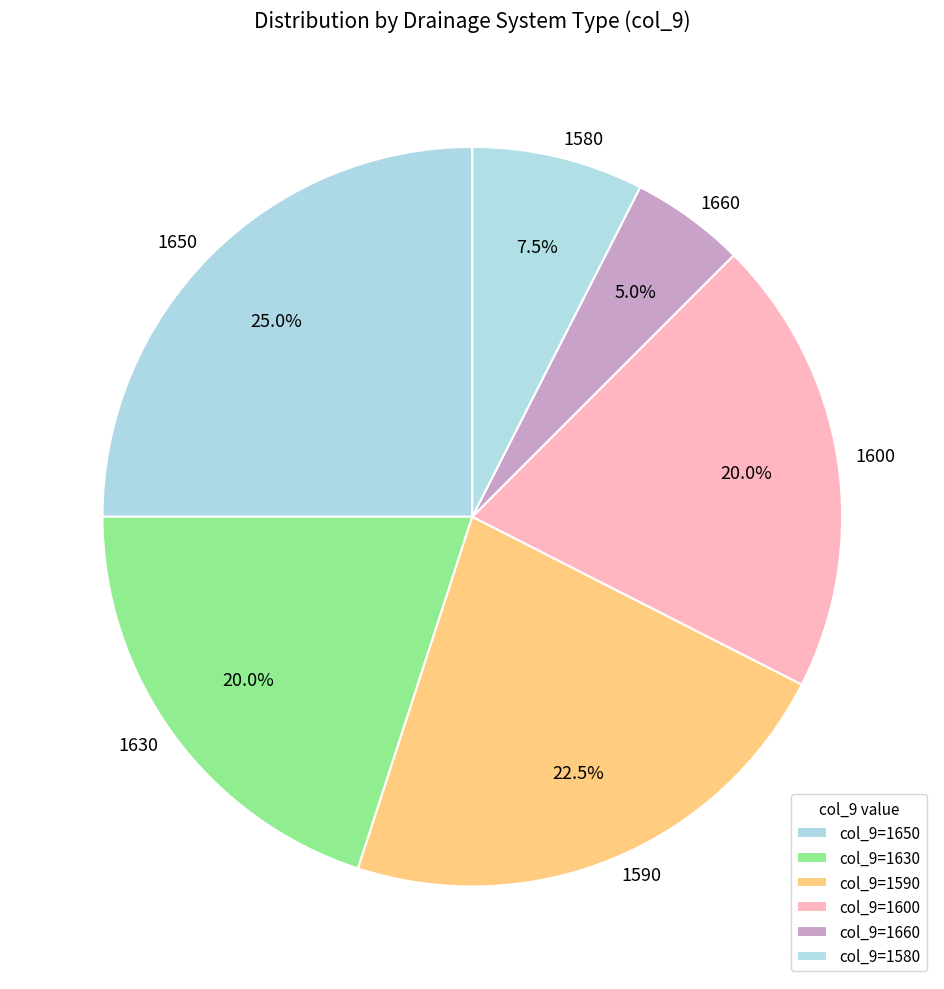

How many slices are in this pie chart?

6